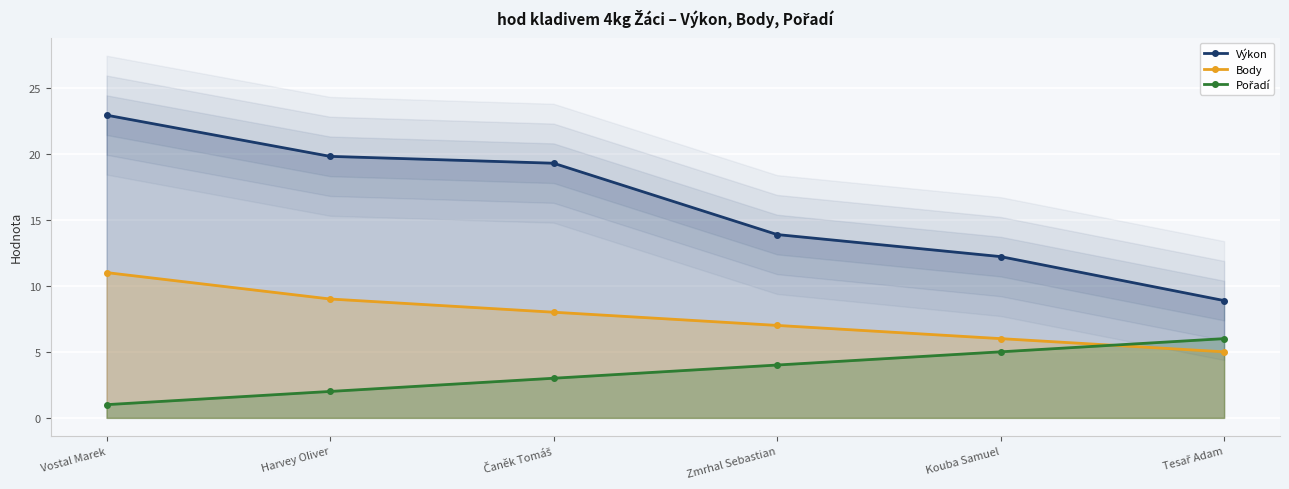

What is the approximate value of Body at Harvey Oliver?

9.0